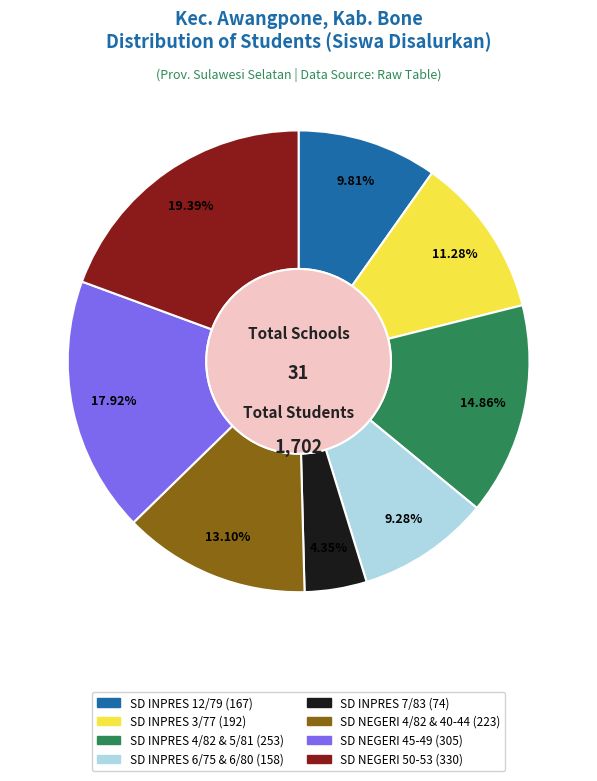

Is there any slice that represents more than half of the pie?

No